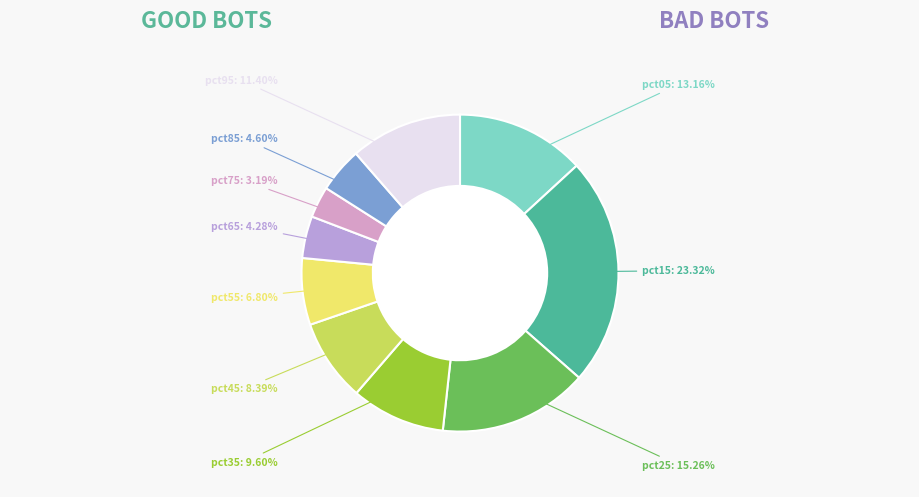

How many segments does this pie chart have?

10